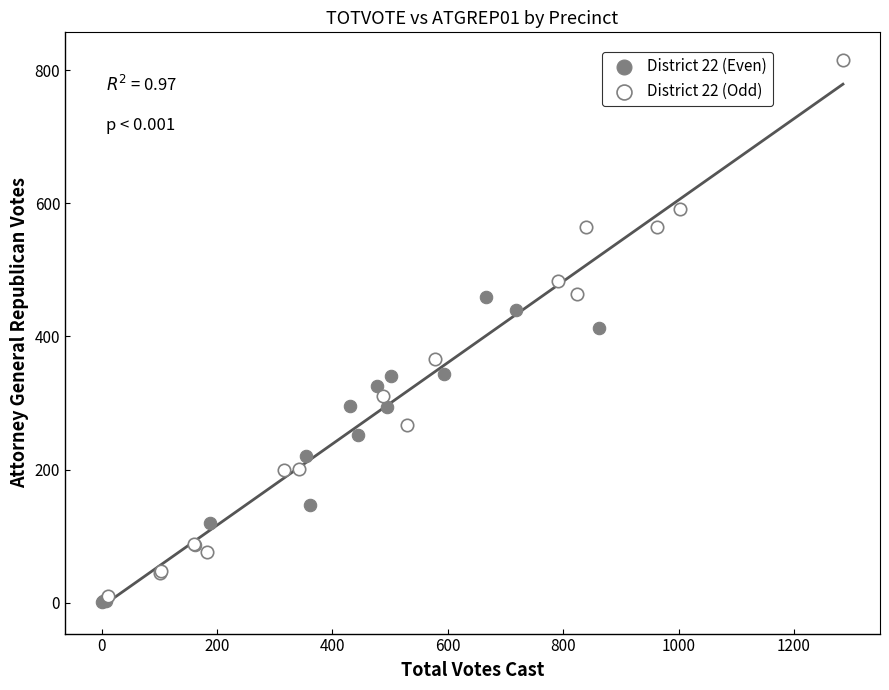

Which series reaches the maximum Y coordinate?

District 22 (Odd)